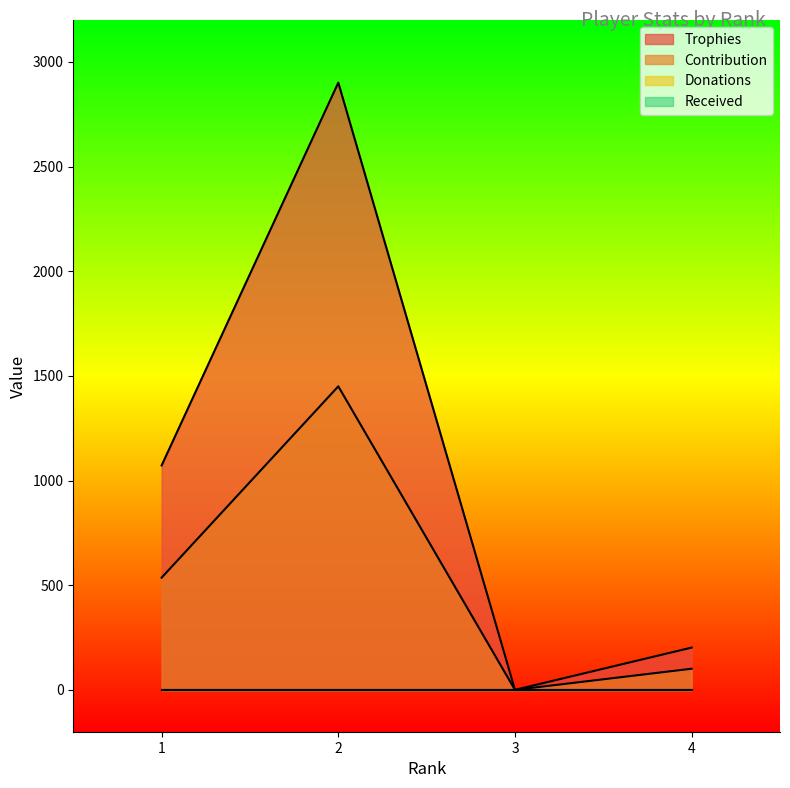

In Trophies, how many points are higher than both neighbors (excluding endpoints)?

1